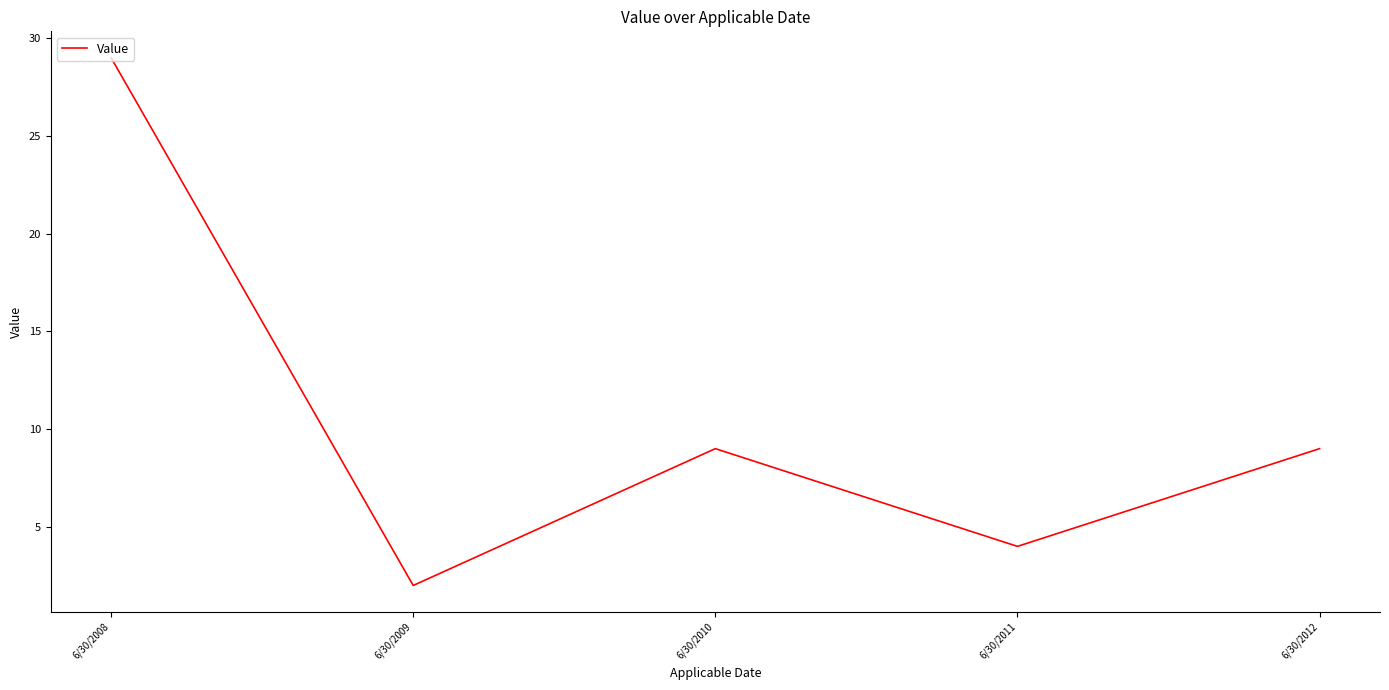

At which category does the data reach its first local peak?

6/30/2010